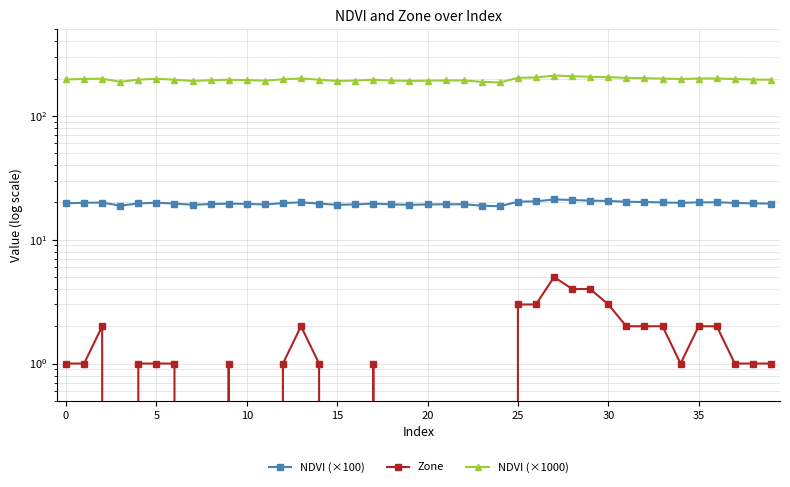

What is the difference between the maximum and minimum values in the NDVI (×1000) series?

25.1